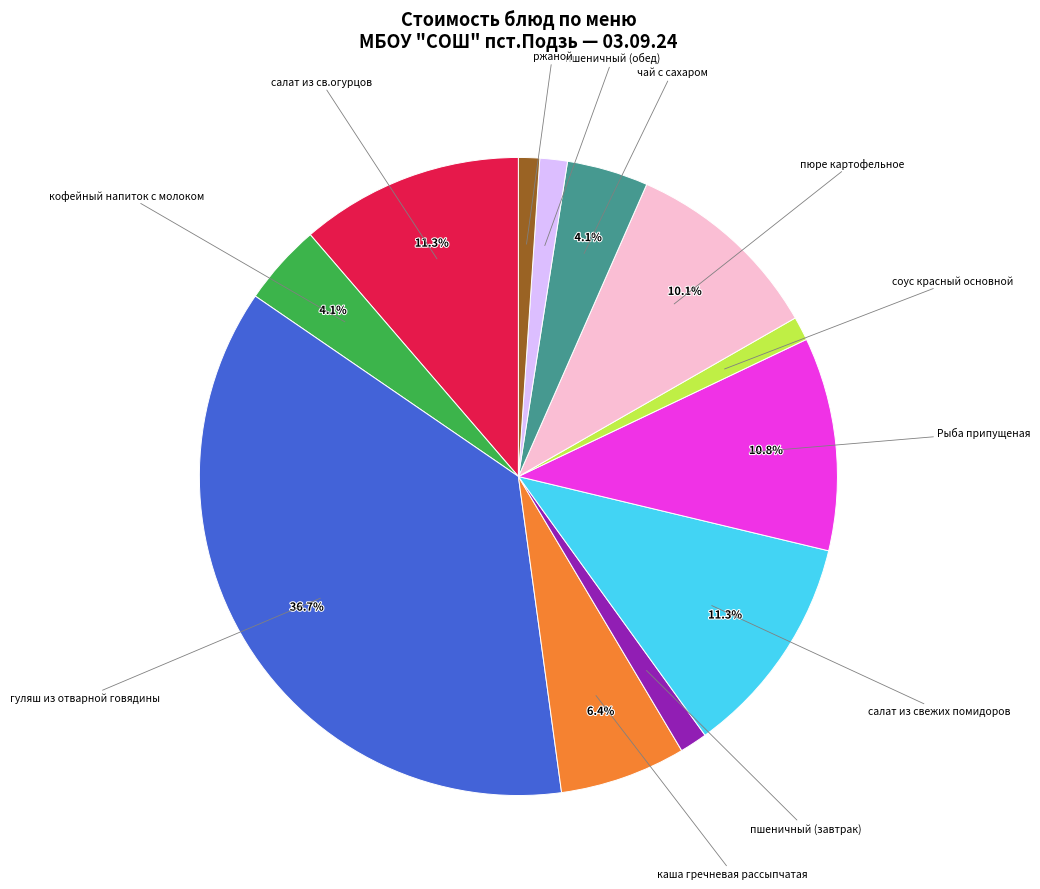

Is there any slice that represents more than half of the pie?

No